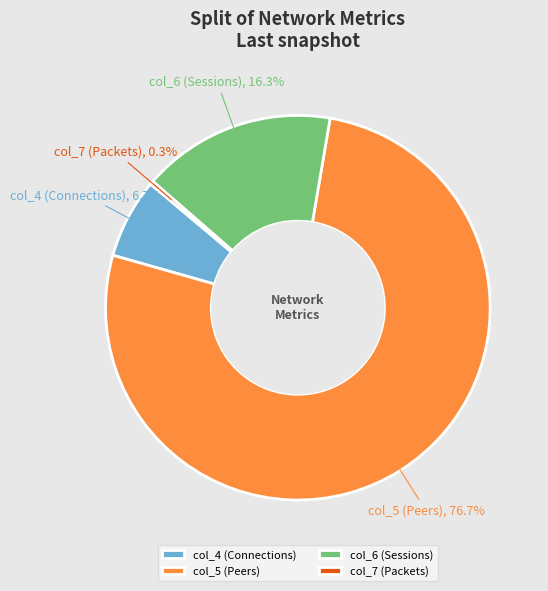

How many slices are in this pie chart?

4